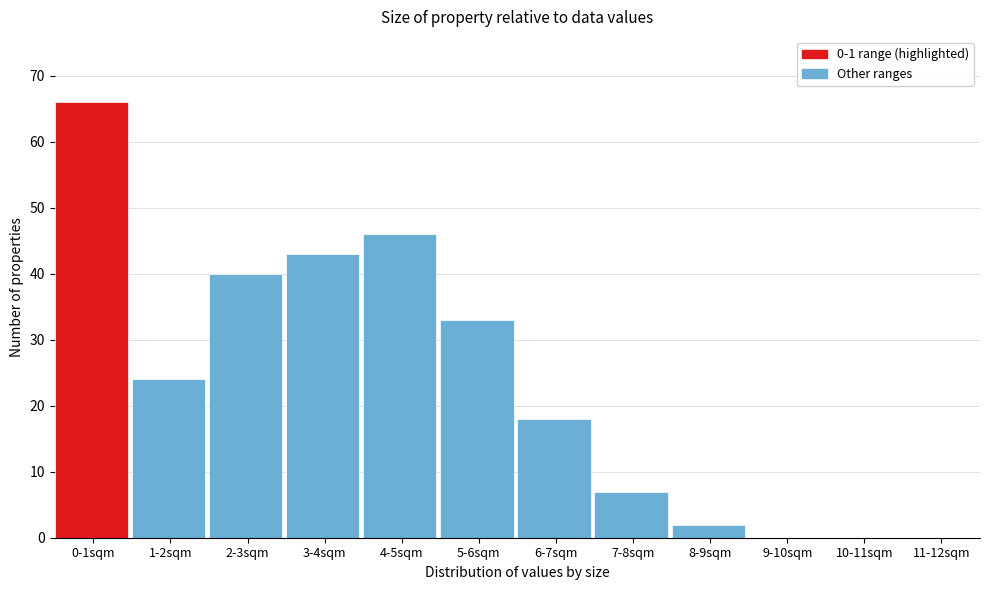

Reading right to left, list all the values displayed in this chart.

11-12sqm=0	10-11sqm=0	9-10sqm=0	8-9sqm=2	7-8sqm=7	6-7sqm=18	5-6sqm=33	4-5sqm=46	3-4sqm=43	2-3sqm=40	1-2sqm=24	0-1sqm=66